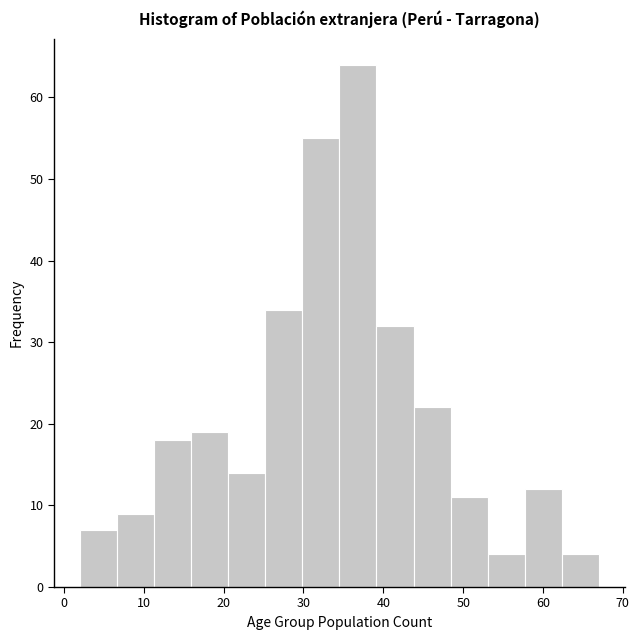

What is the height of the bar covering 35 to 39 on the x-axis? Neither the bar edges nor the heights are printed on the chart, so give them approximately, as read against the axes.

64